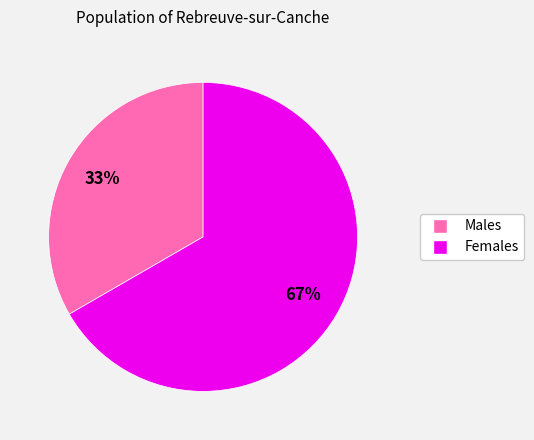

Count the number of slices in the pie.

2